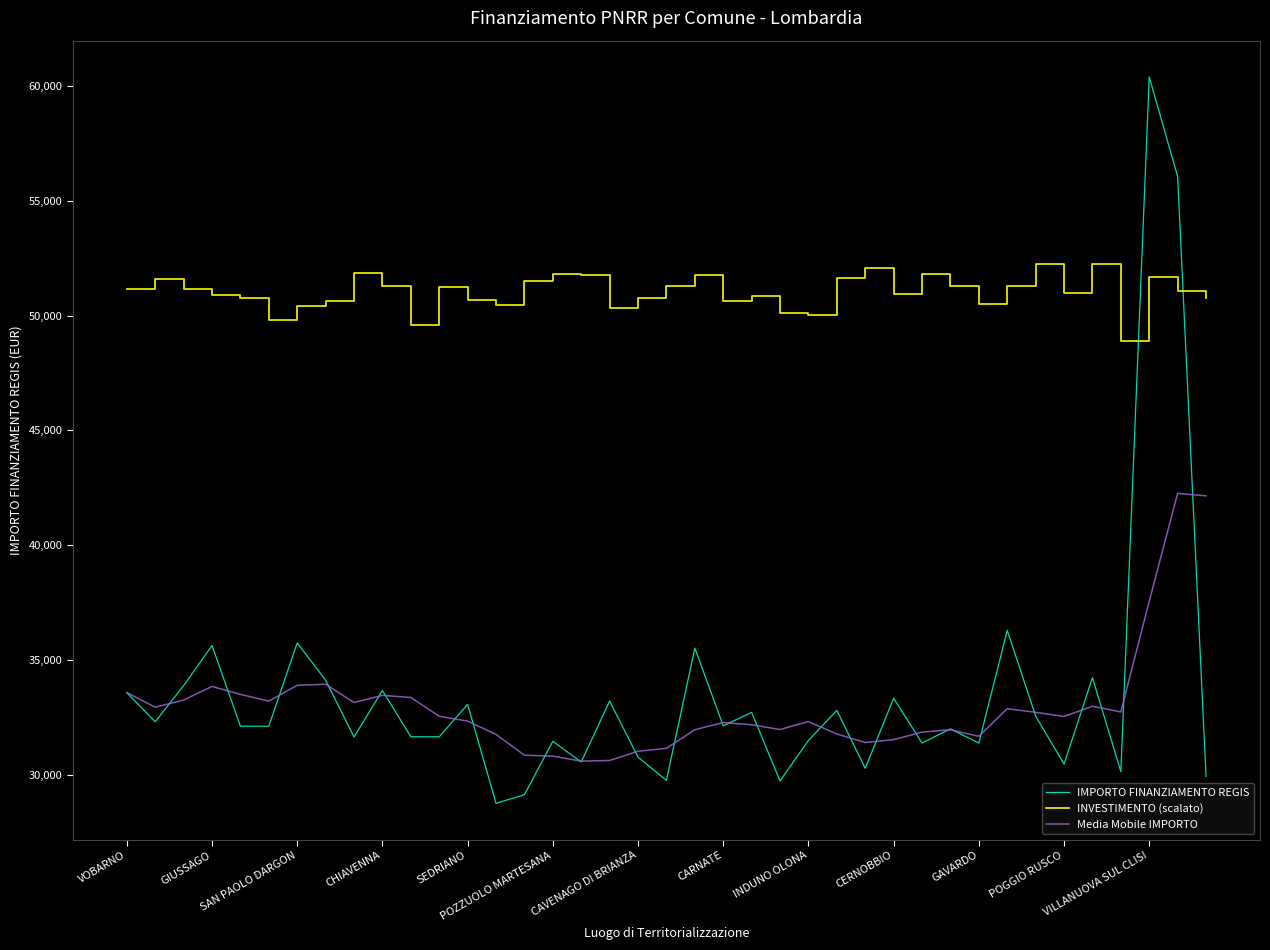

What is the smallest value displayed?

28762.4